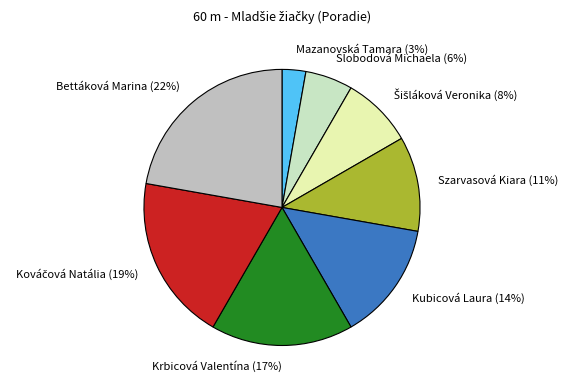

Count the number of slices in the pie.

8